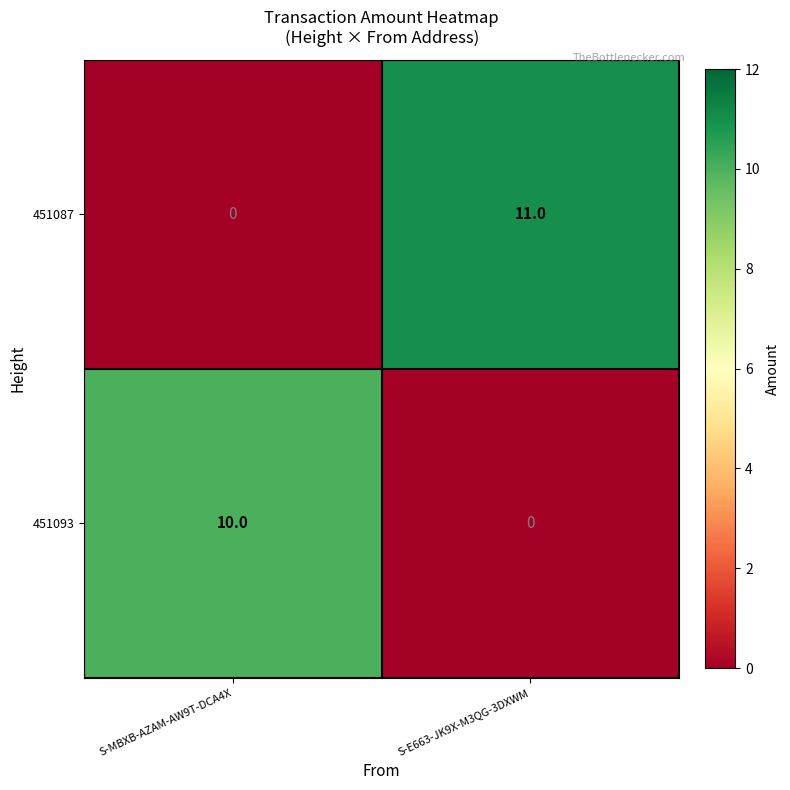

True or false: 451093 has a value of -5 at S-E663-JK9X-M3QG-3DXWM.

False